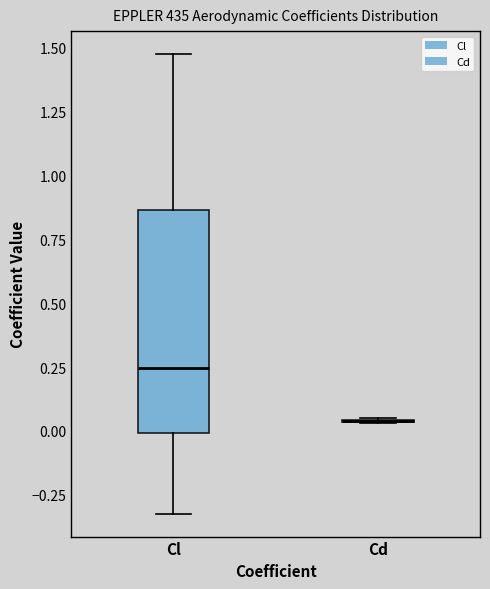

Where does the upper whisker of the box for Cl end on the y-axis? The values are not printed on the chart, so give them approximately, as read against the axis.

1.50